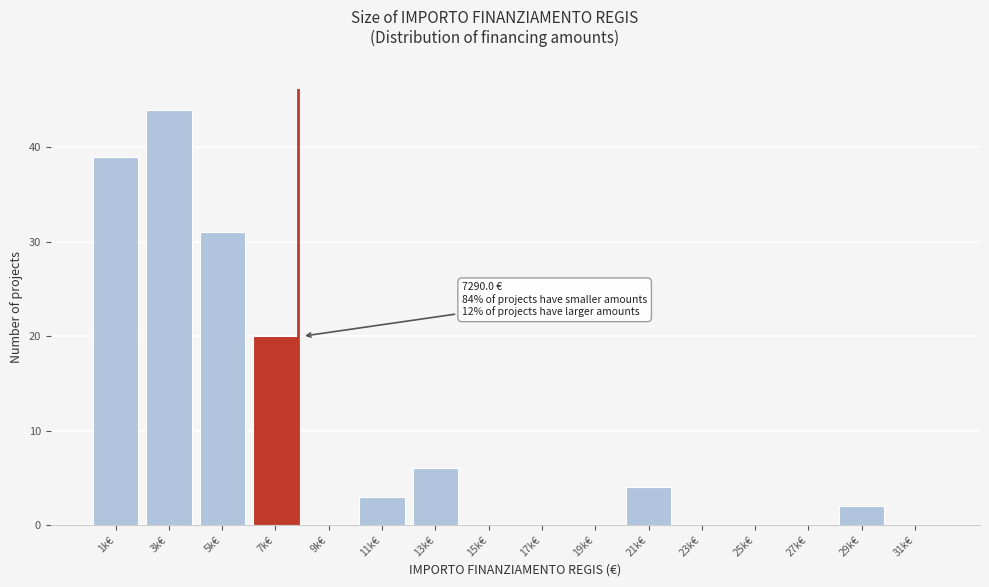

Reading right to left, transcribe all the data shown in this chart.

31k€=0	29k€=2	27k€=0	25k€=0	23k€=0	21k€=4	19k€=0	17k€=0	15k€=0	13k€=6	11k€=3	9k€=0	7k€=20	5k€=31	3k€=44	1k€=39